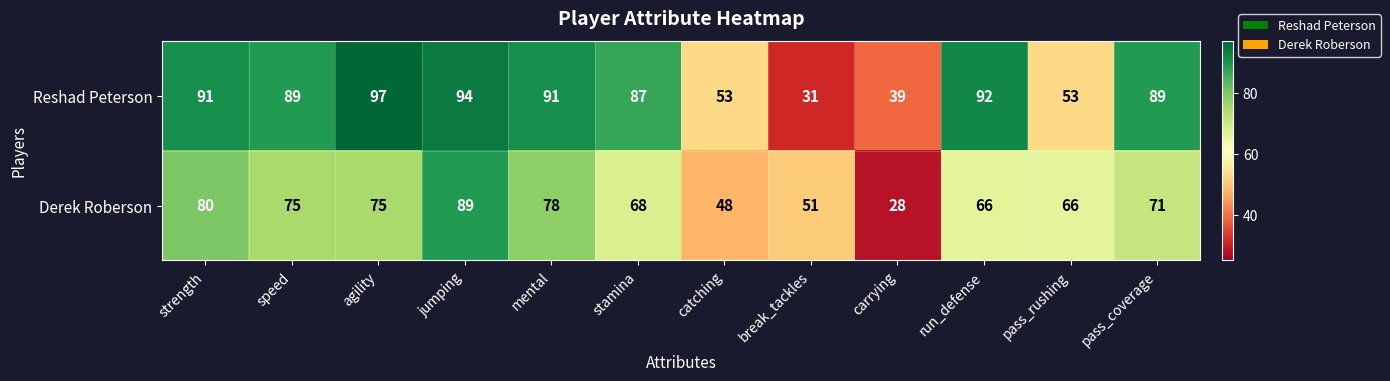

Which series has the largest total across all categories?

Reshad Peterson